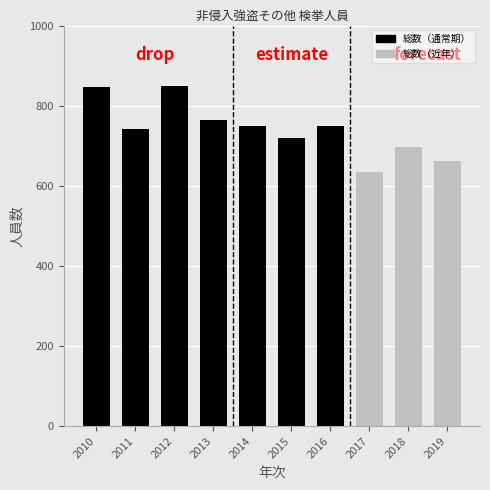

What is the ratio of the value at 2019 to the value at 2014?

0.9